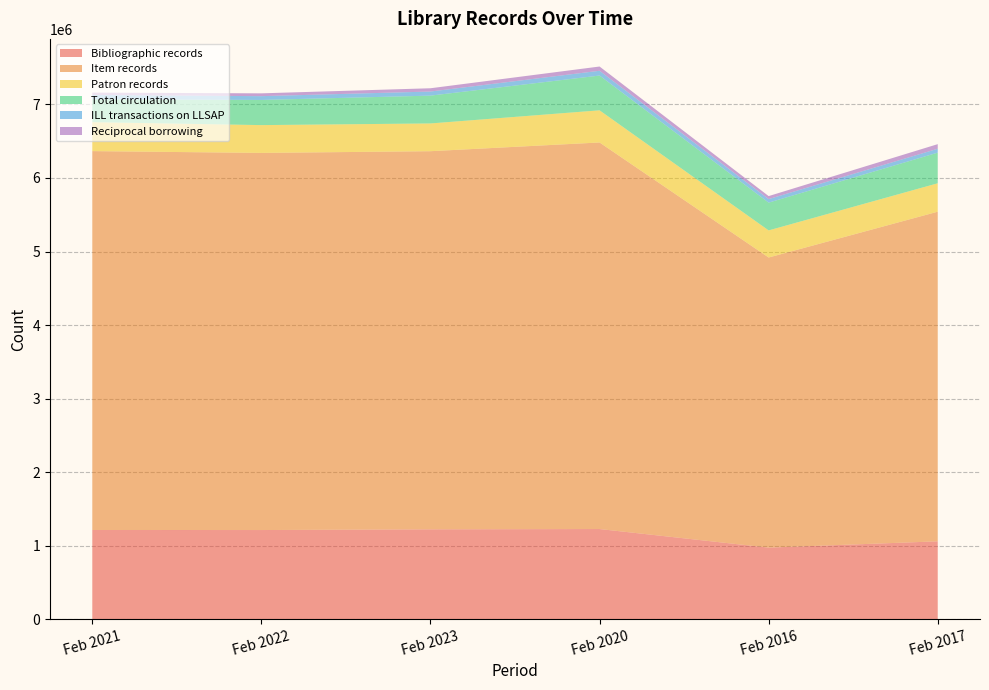

Reading right to left, list all the values displayed in this chart.

Bibliographic records: Feb 2017=1058470	Feb 2016=972730	Feb 2020=1225618	Feb 2023=1221543	Feb 2022=1211935	Feb 2021=1212801
Item records: Feb 2017=4482864	Feb 2016=3945651	Feb 2020=5257126	Feb 2023=5142598	Feb 2022=5128923	Feb 2021=5152532
Patron records: Feb 2017=386601	Feb 2016=368717	Feb 2020=437342	Feb 2023=377525	Feb 2022=378177	Feb 2021=393670
Total circulation: Feb 2017=416470	Feb 2016=377534	Feb 2020=472812	Feb 2023=378131	Feb 2022=341979	Feb 2021=311441
ILL transactions on LLSAP: Feb 2017=53015	Feb 2016=48089	Feb 2020=65198	Feb 2023=55892	Feb 2022=51800	Feb 2021=58401
Reciprocal borrowing: Feb 2017=62612	Feb 2016=40947	Feb 2020=57684	Feb 2023=44489	Feb 2022=38152	Feb 2021=32023